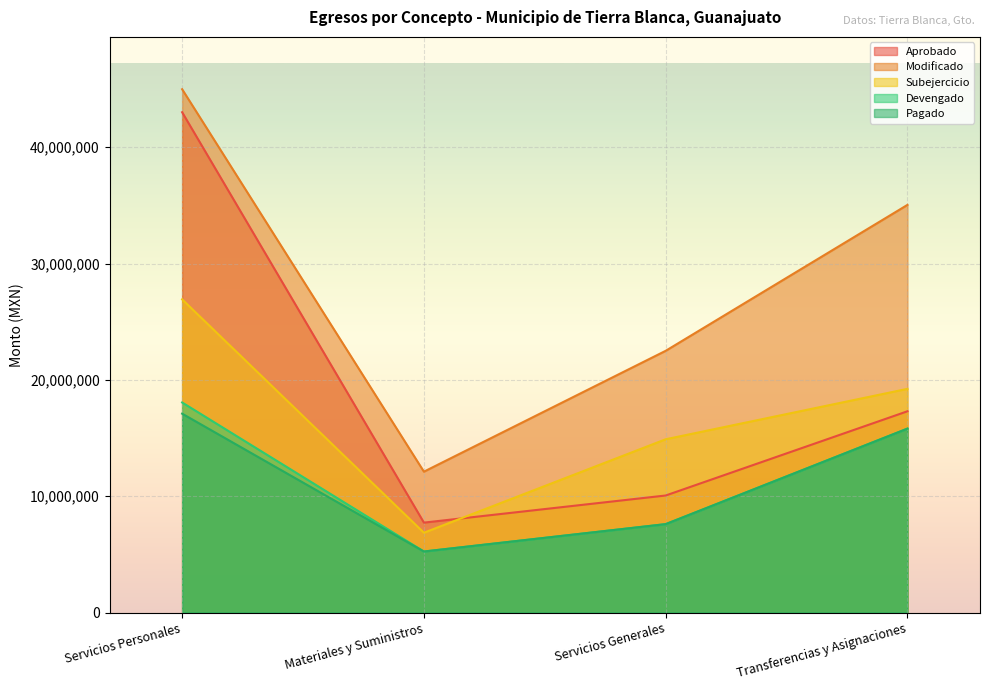

At how many categories does at least one series exceed 29190495?

2